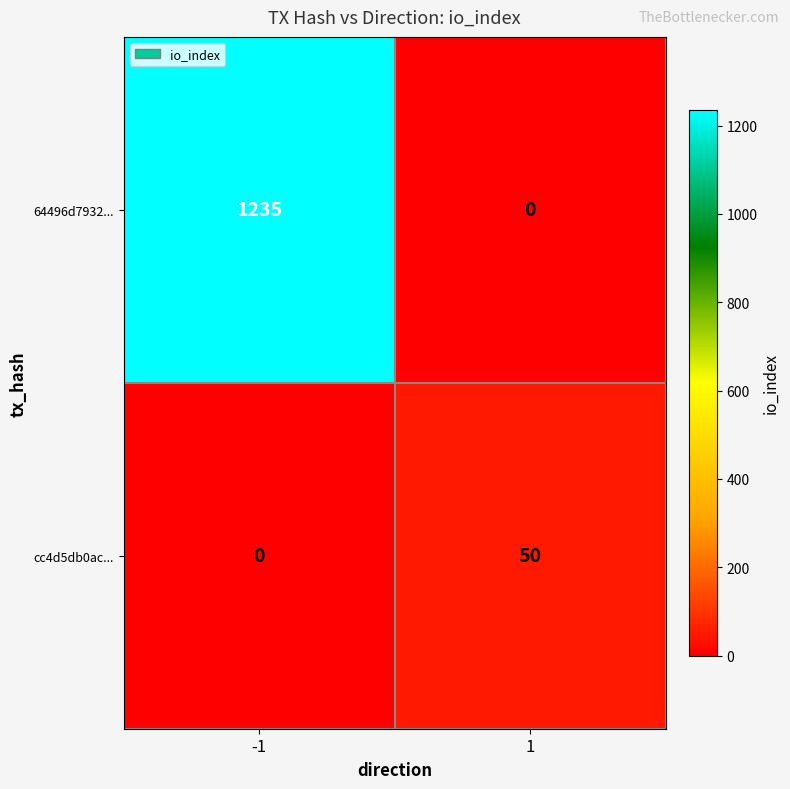

Which series changed the most between -1 and 1?

64496d7932...